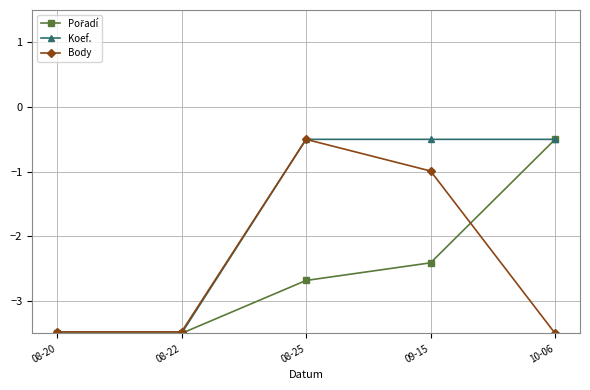

At how many categories does at least one series exceed -2?

3